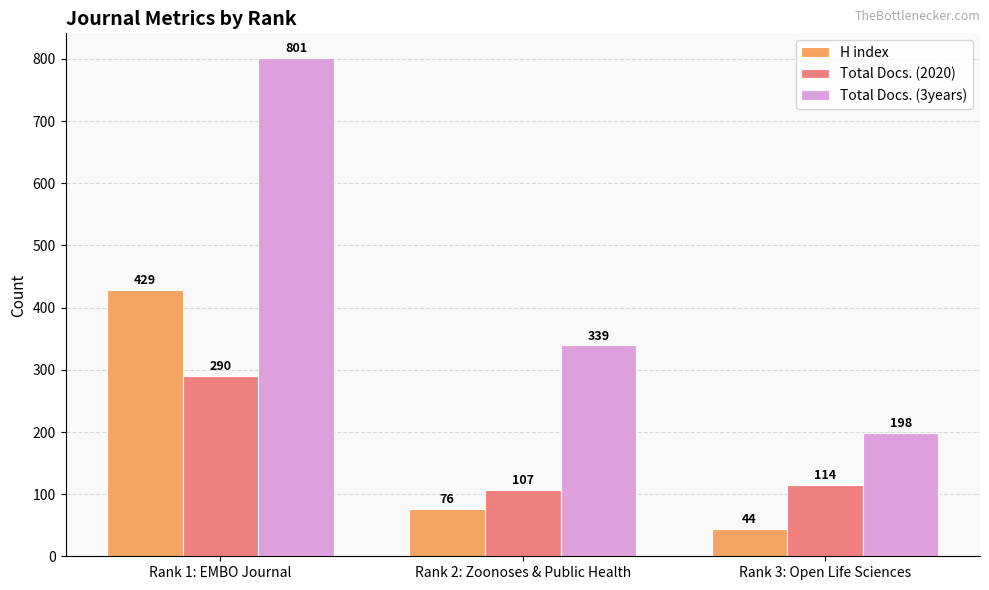

Reading left to right, extract all data points from this chart.

H index: 429	76	44
Total Docs. (2020): 290	107	114
Total Docs. (3years): 801	339	198